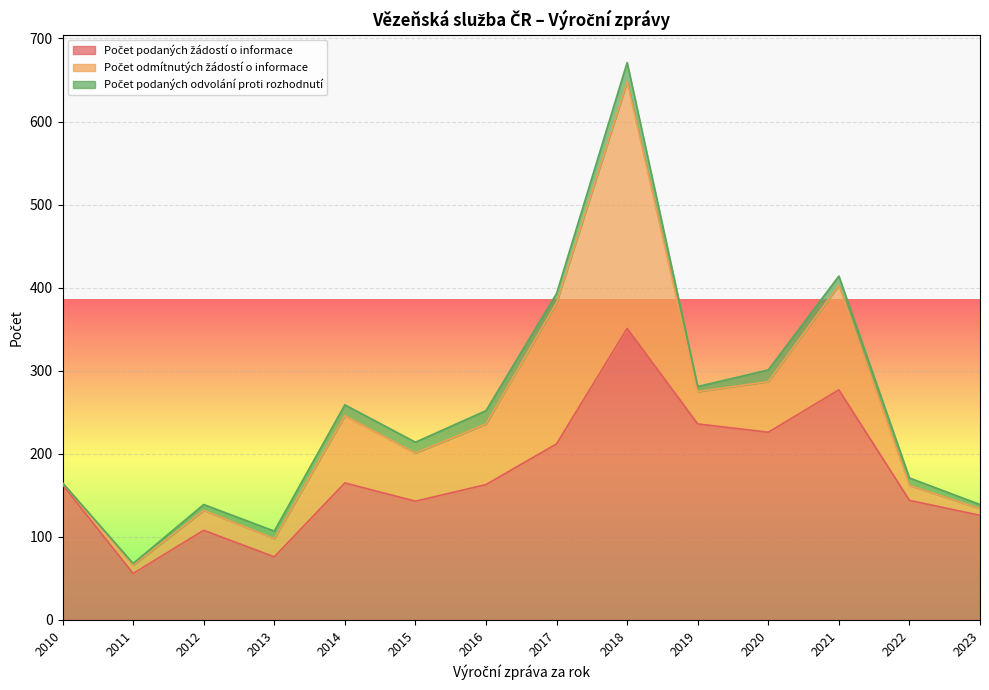

Is the value of Počet podaných odvolání proti rozhodnutí at 2020 greater than the value of Počet odmítnutých žádostí o informace at 2013?

No